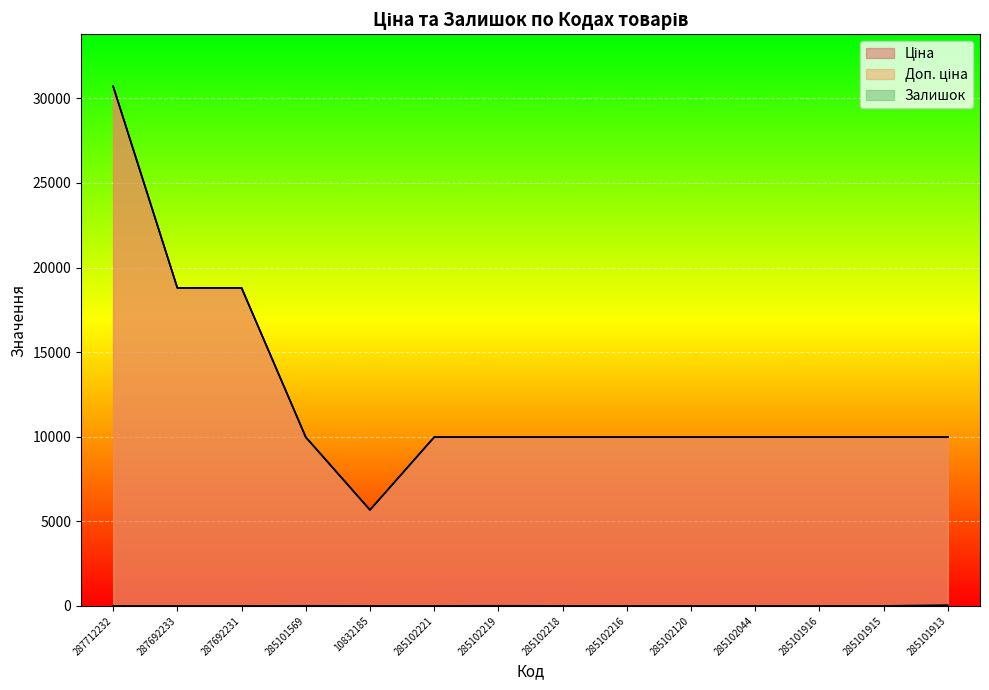

Where is the first local minimum for Ціна?

10832185